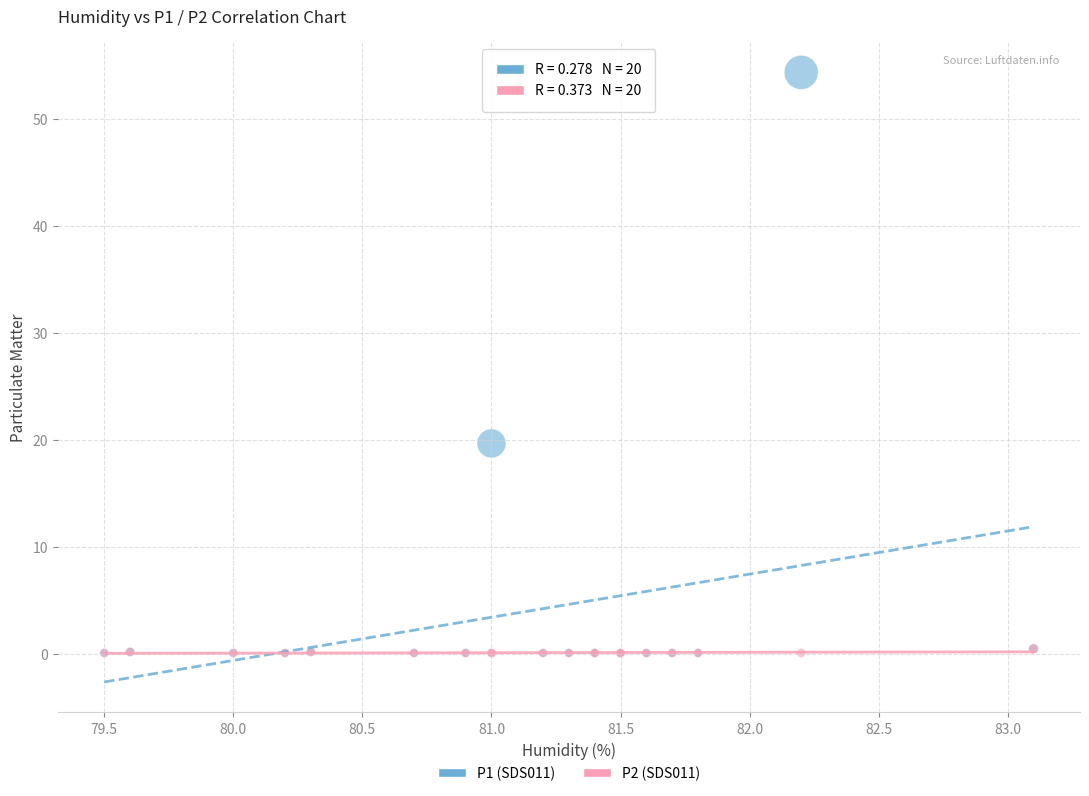

Across all series, what Y value is closest to 27?

19.7